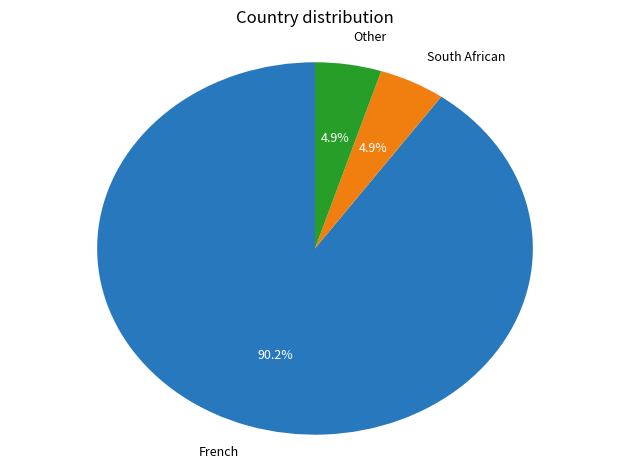

Count the number of slices in the pie.

3